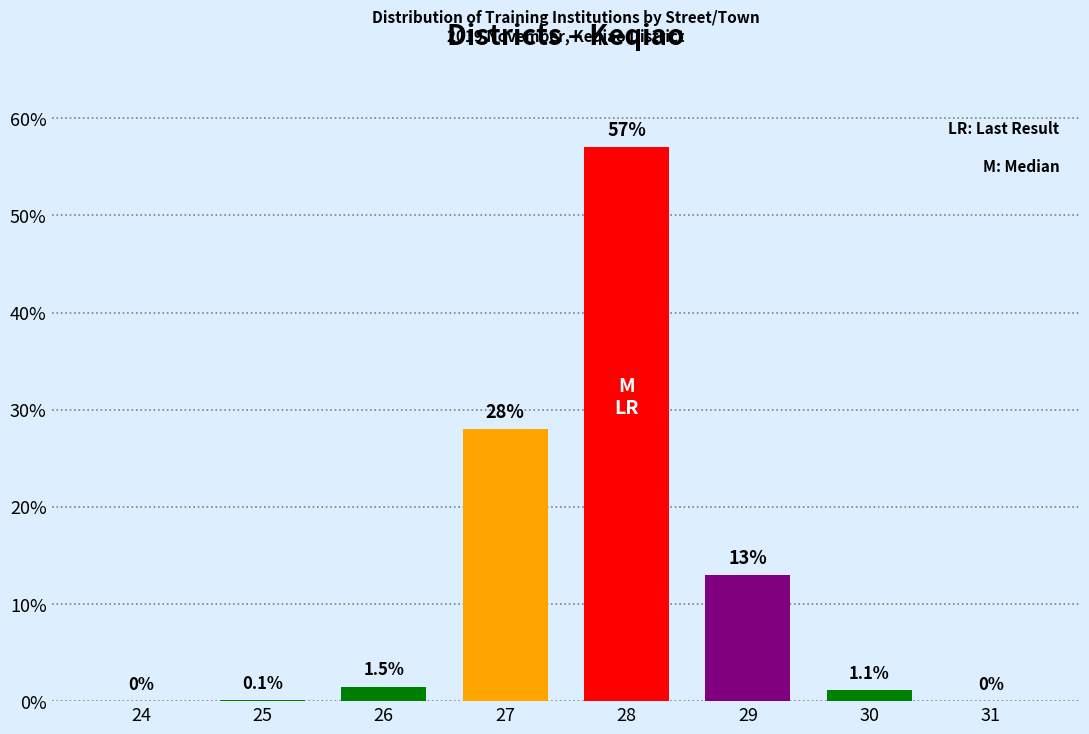

Reading left to right, transcribe all the data shown in this chart.

24=0.0	25=0.1	26=1.5	27=28.0	28=57.0	29=13.0	30=1.1	31=0.0